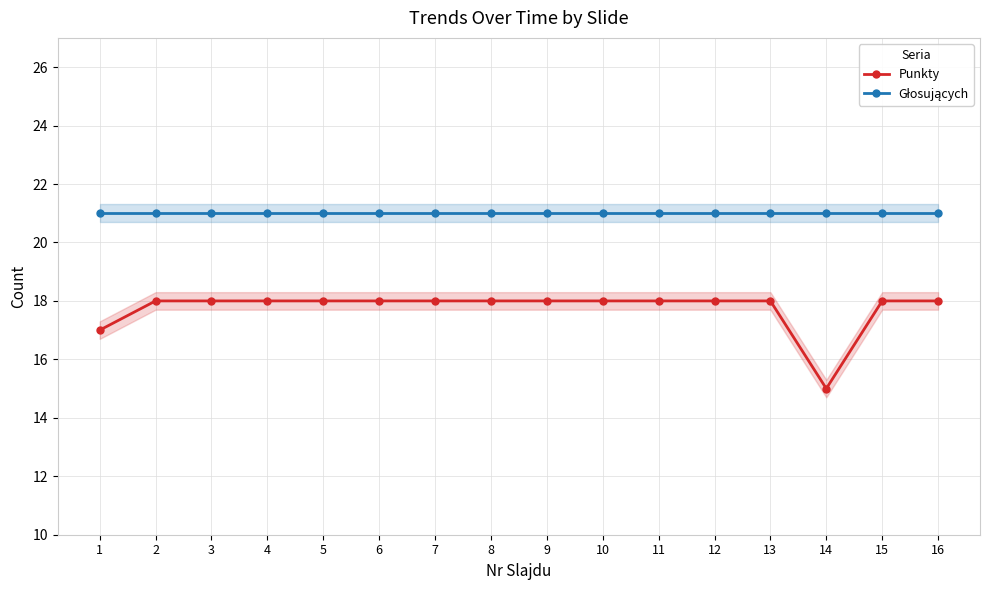

In Punkty, how many points are lower than both neighbors (excluding endpoints)?

1